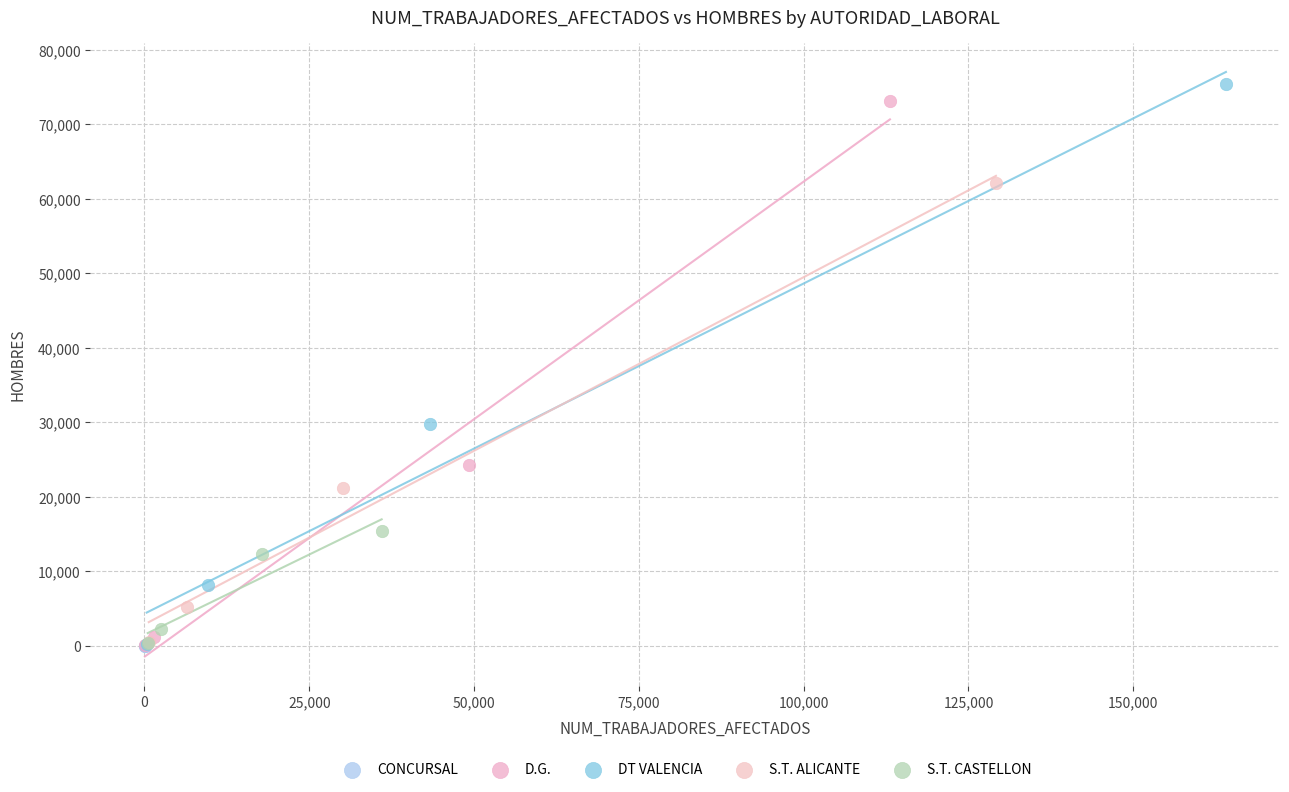

Which series has the widest spread of Y values?

DT VALENCIA